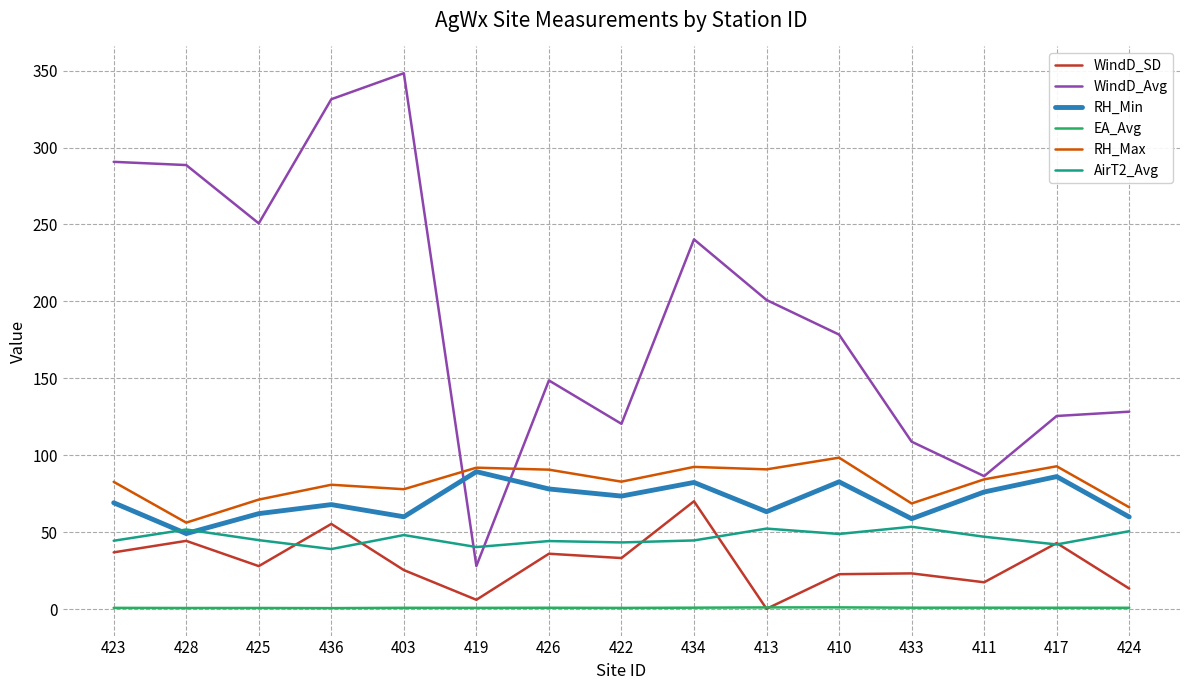

The value of WindD_Avg at 422 is 79.4. True or false?

False